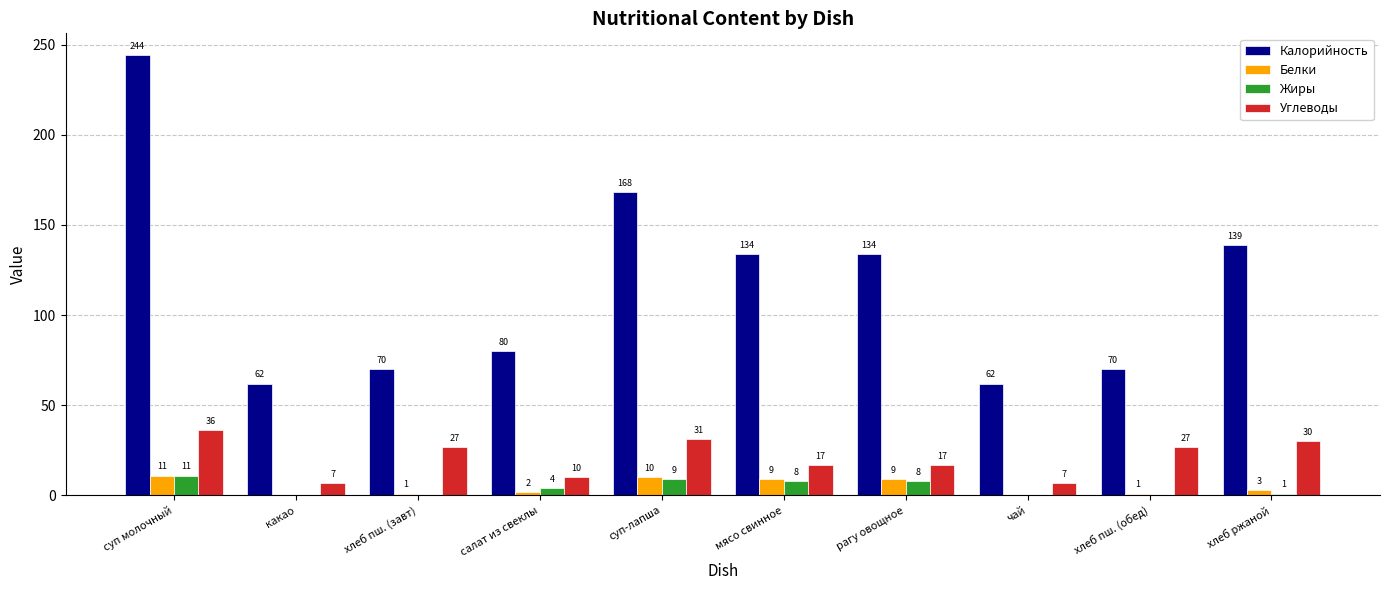

What is the total value across all series at суп-лапша?

218